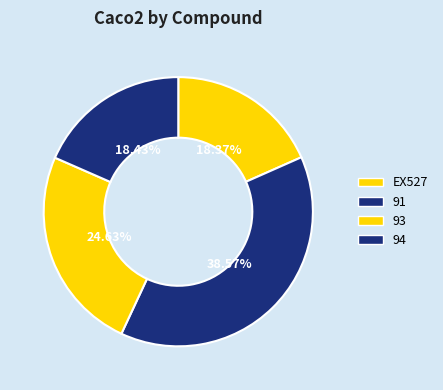

How many segments does this pie chart have?

4